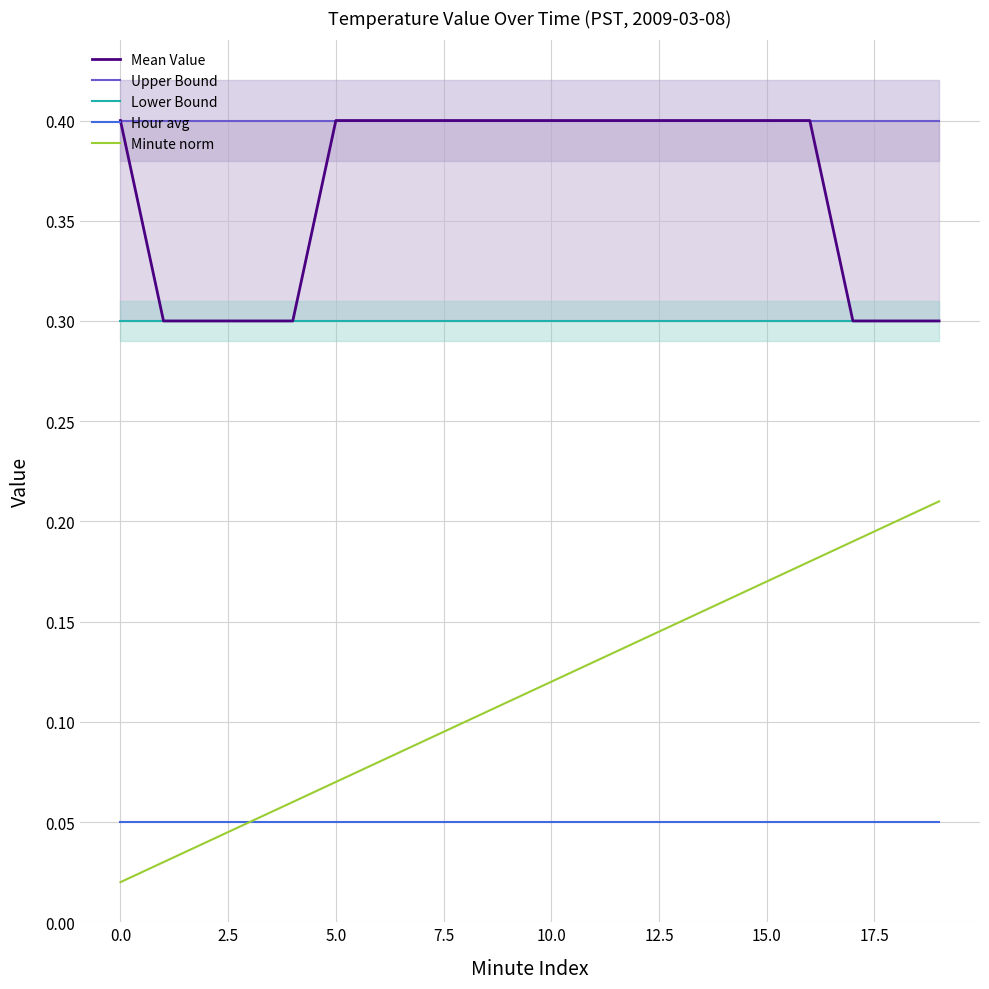

True or false: Mean Value and Lower Bound intersect in this chart.

False